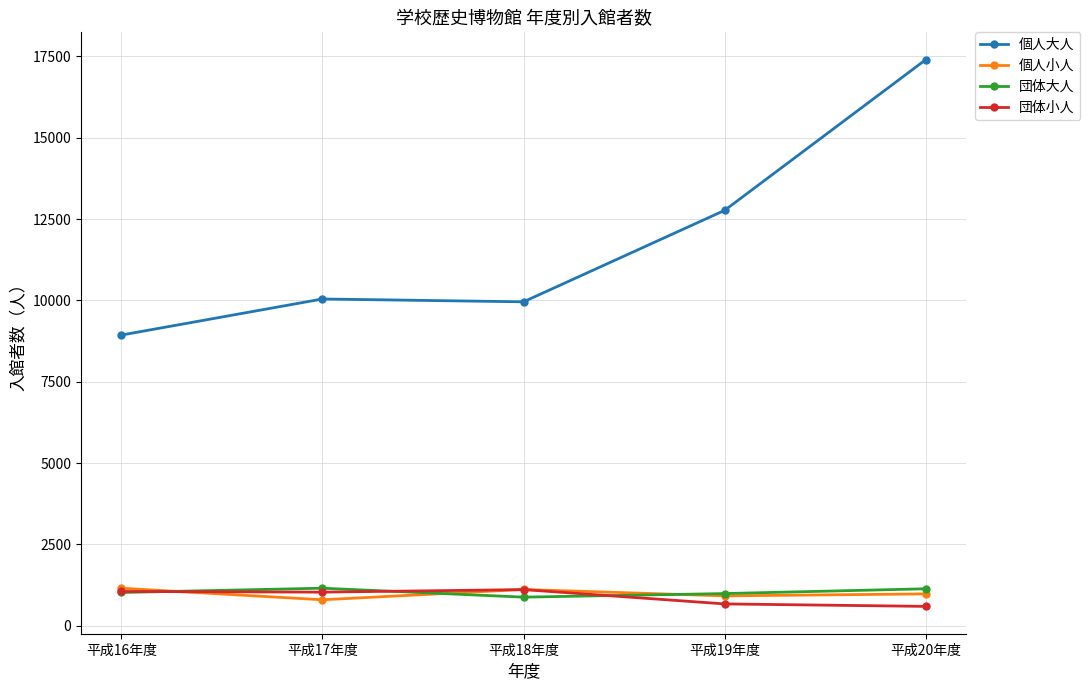

True or false: 個人小人 and 個人大人 cross at least once.

False